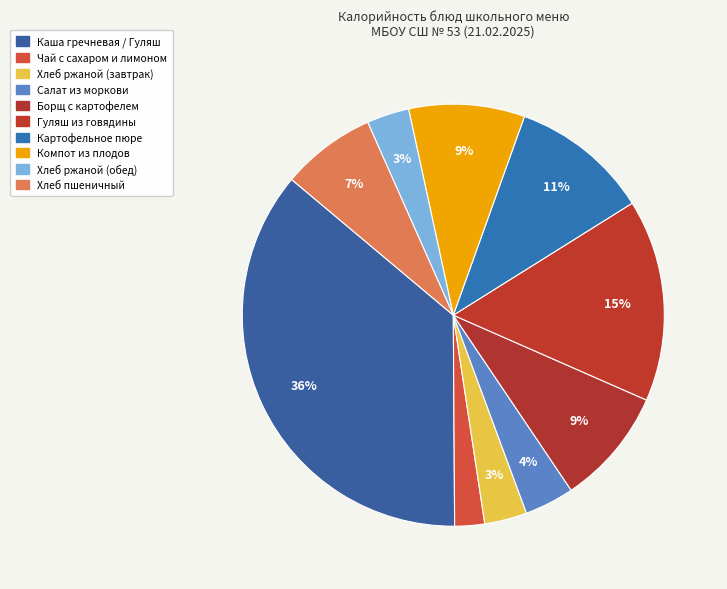

How many segments does this pie chart have?

10